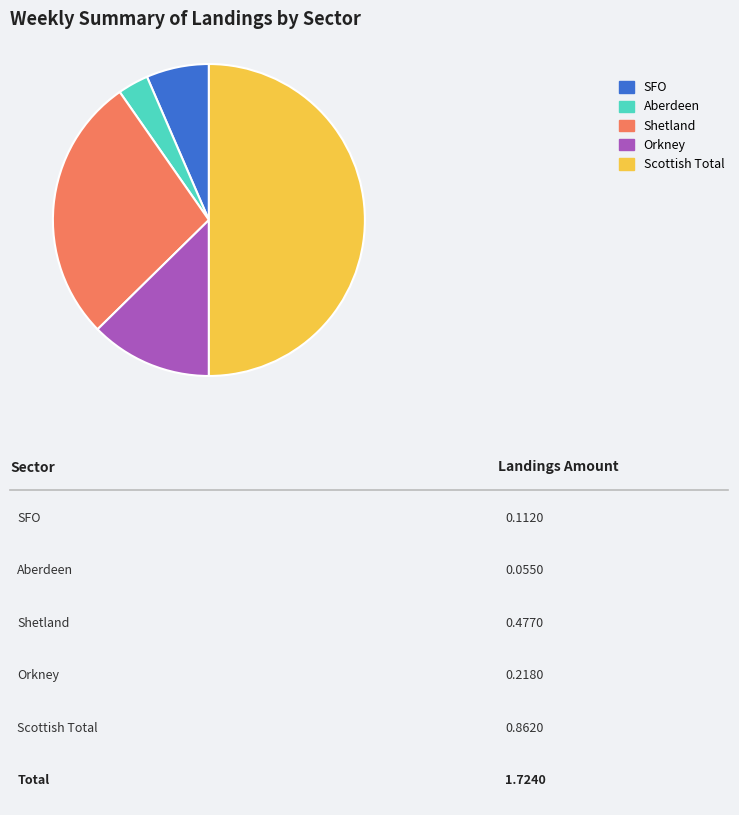

Does Shetland account for over 50% of the chart?

No